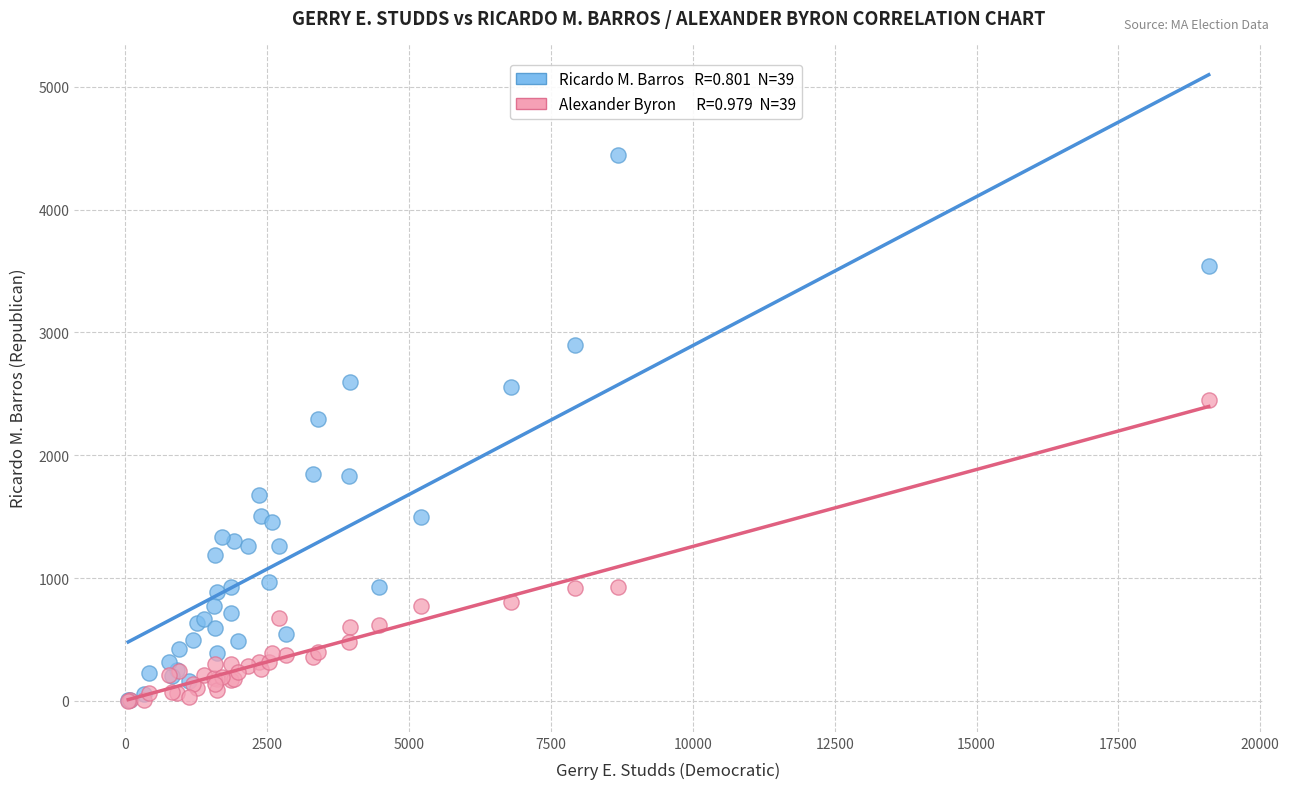

Across all series, what Y value is closest to 2222?

2296